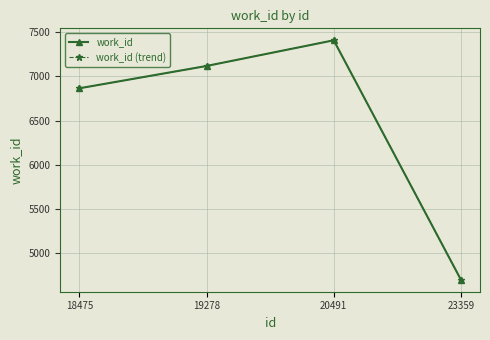

What is the value of the work_id point at the 3rd from the left?

7407